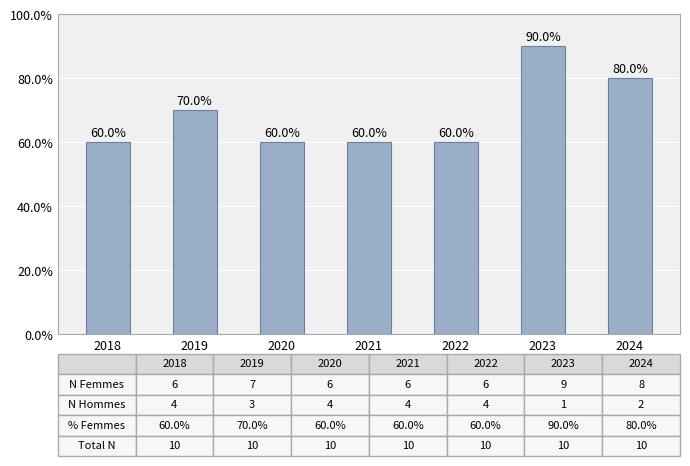

Reading left to right, extract all data points from this chart.

60	70	60	60	60	90	80